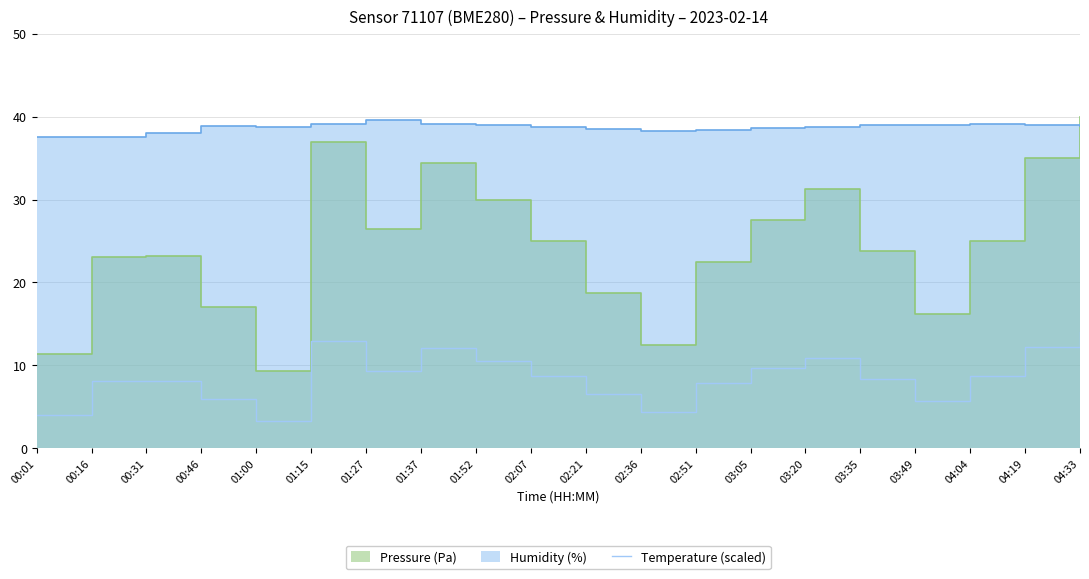

What is the lowest value of the Temperature (scaled) series?

3.3